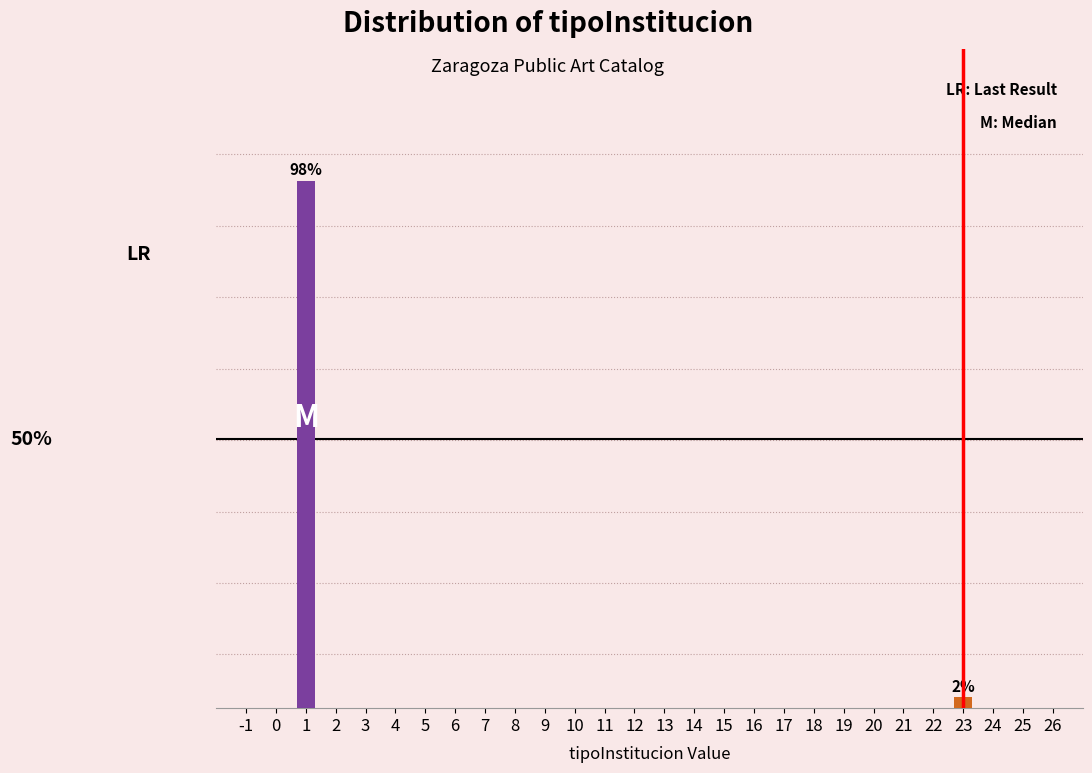

Rank the categories by value from highest to lowest.

1, 23